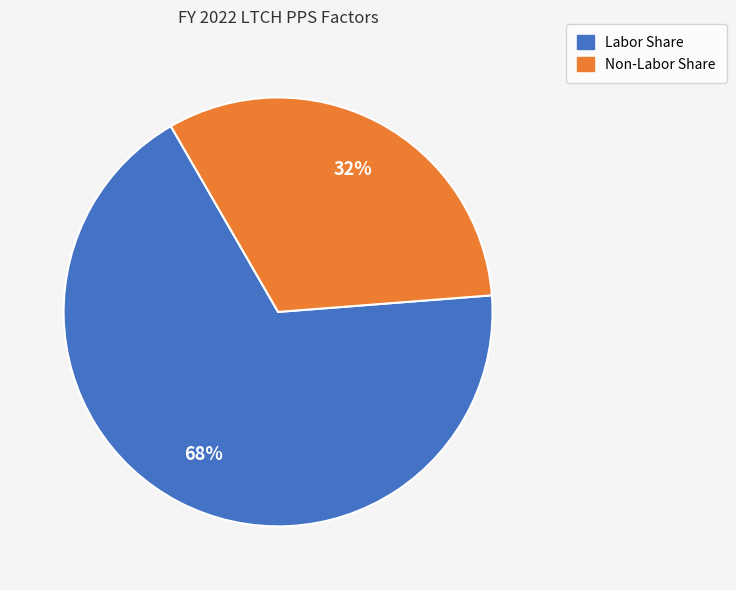

To the nearest percent, what percentage of the pie is Non-Labor Share?

32%